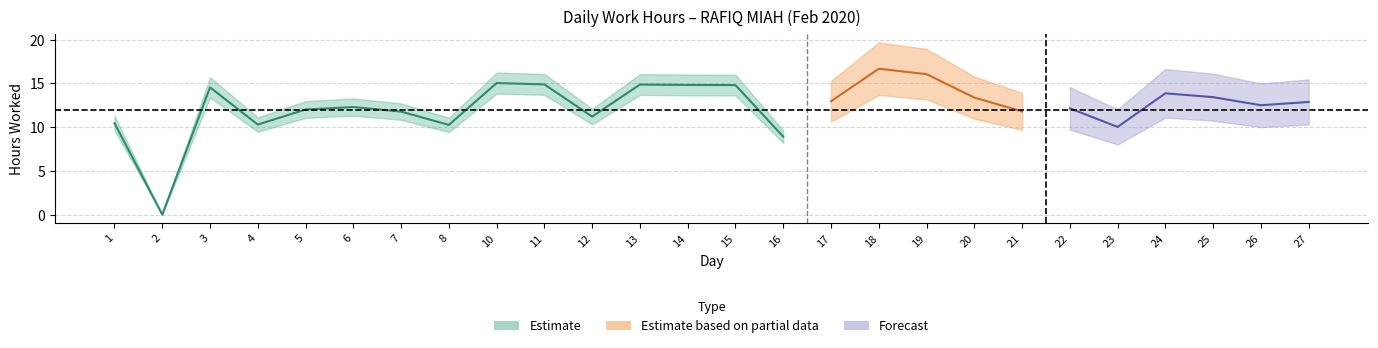

Where is the first local minimum?

2